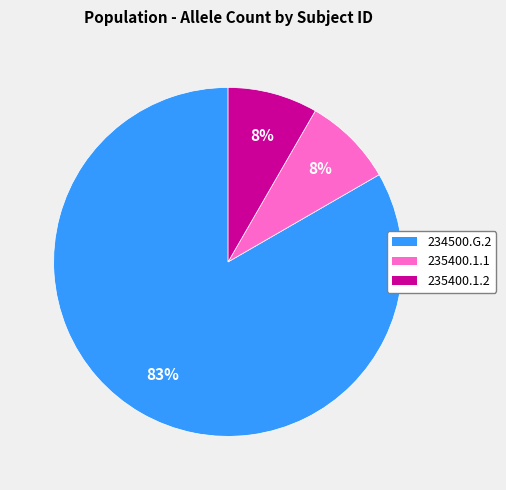

Approximately how many times larger is the value at 235400.1.1 compared to 234500.G.2?

0.1